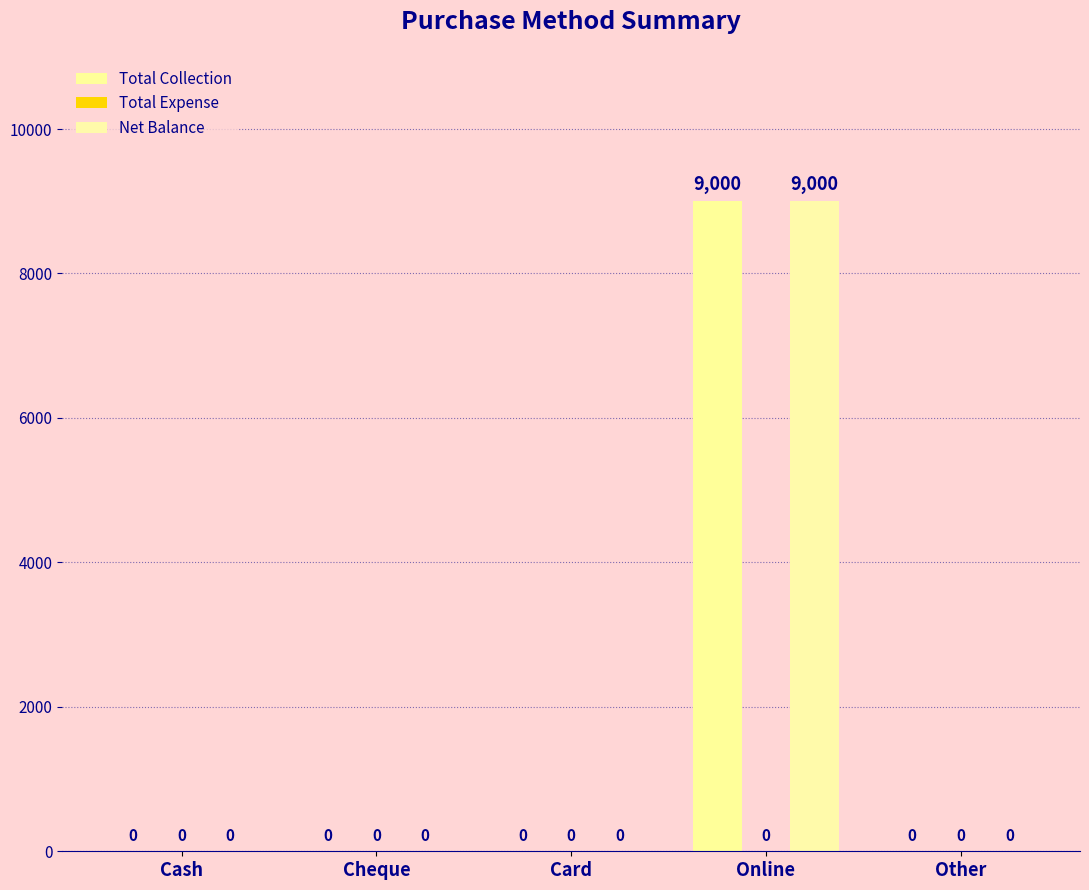

What is the label of the 2nd bar from the left?

Cheque